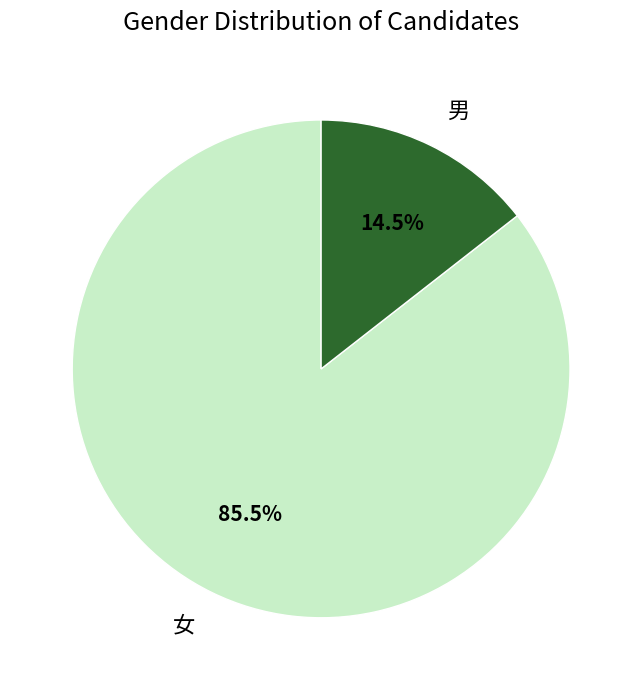

True or false: 女 accounts for 99% of the total.

False